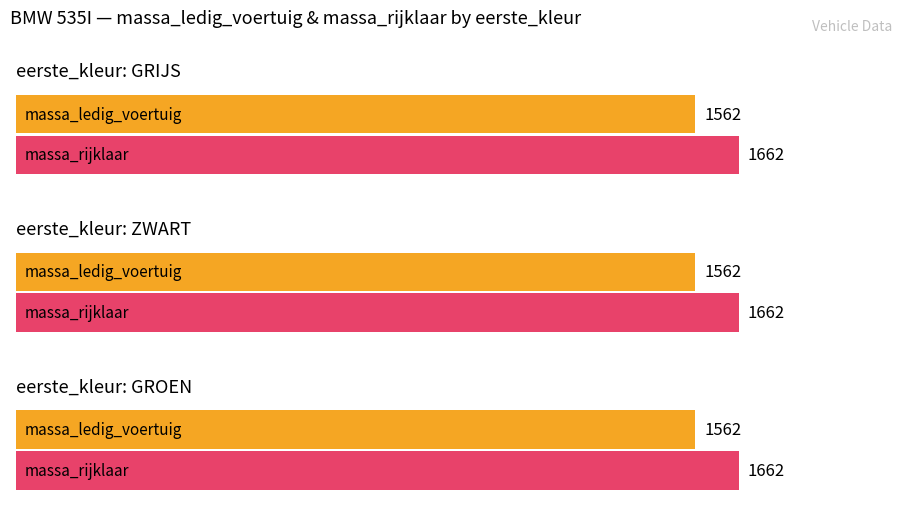

What are all the series names shown in the legend?

massa_ledig_voertuig, massa_rijklaar